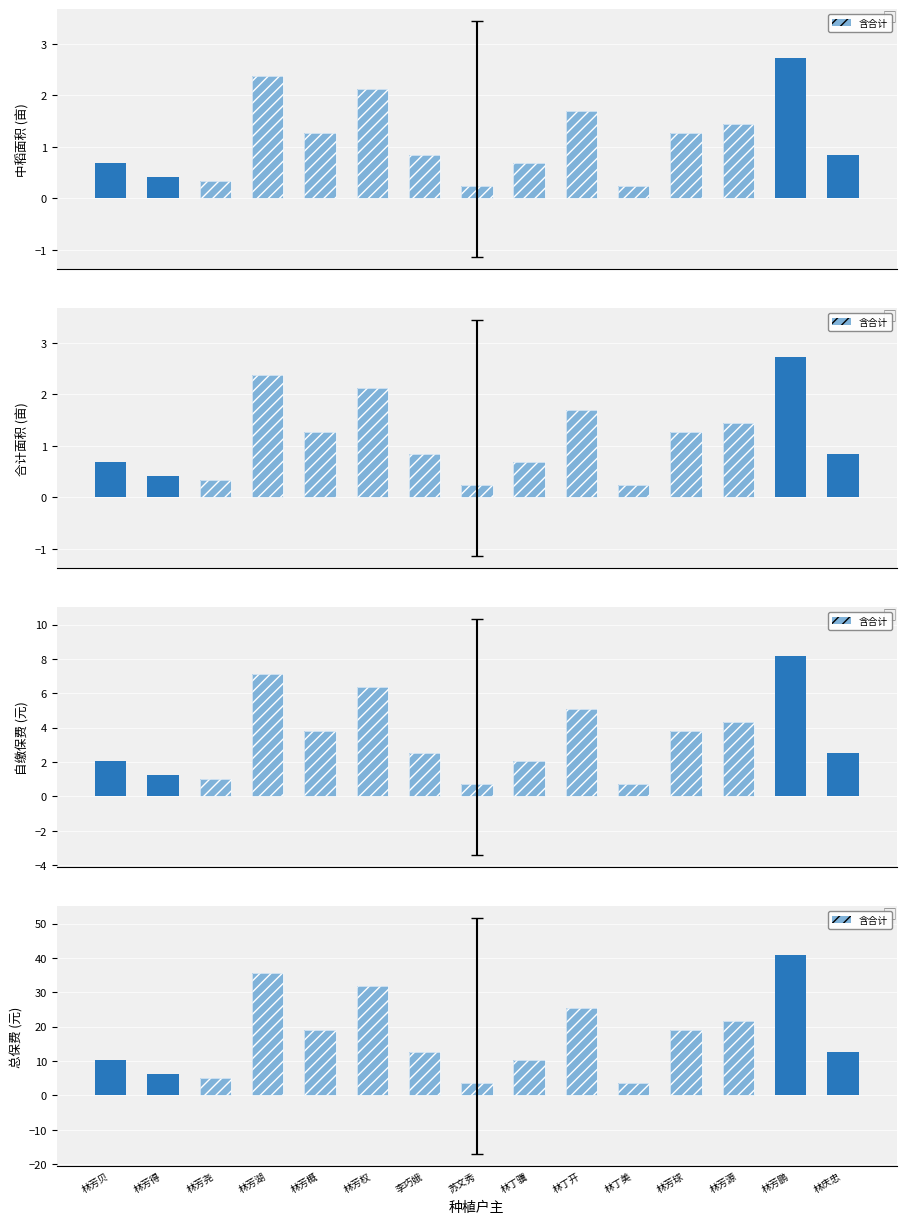

Which series has the largest total across all categories?

总保费